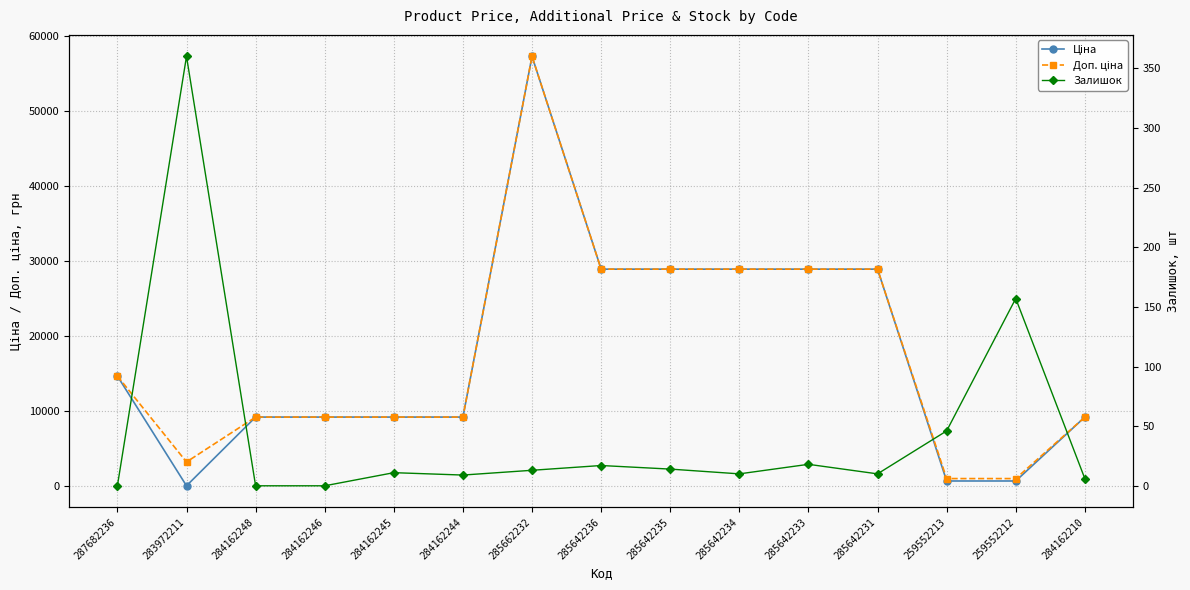

How many lines are shown in the chart?

3